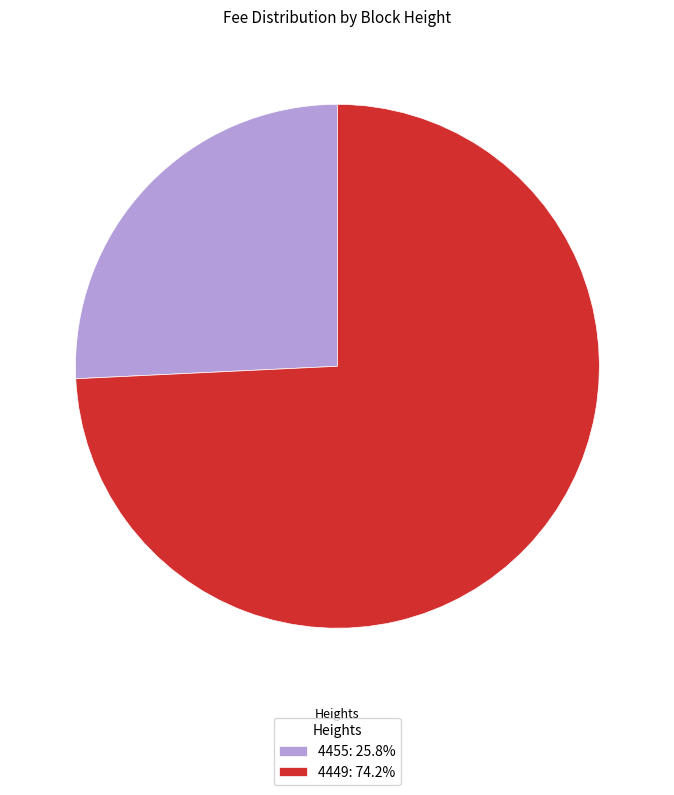

Which category accounts for the majority?

4449